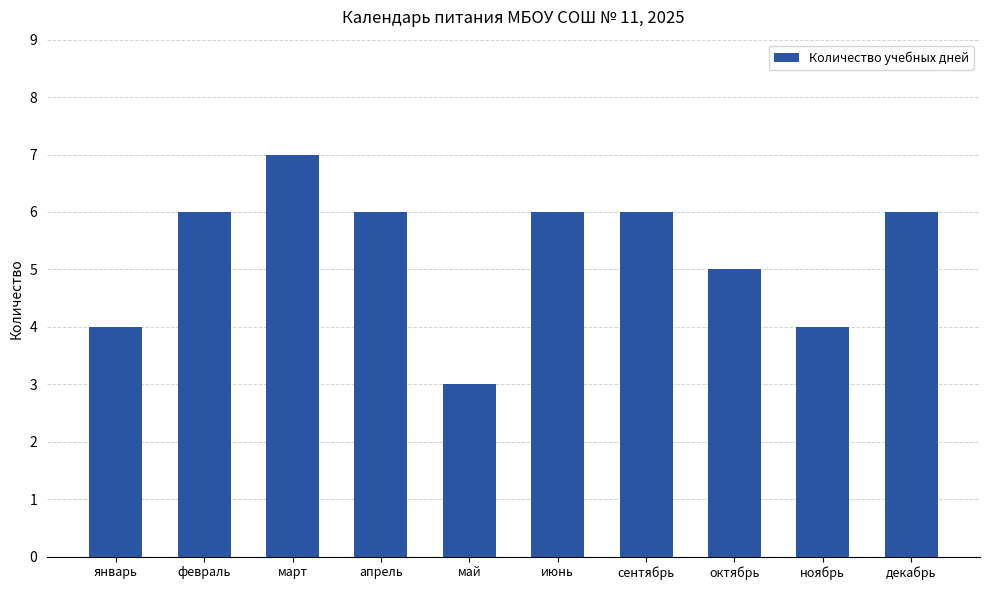

What position from the left is октябрь?

8